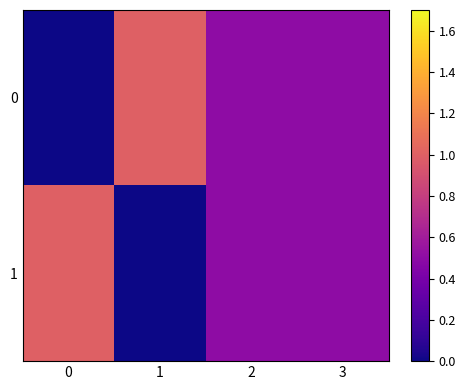

Reading left to right, what are all the values shown in this chart?

0: 0=0.0	1=1.0	2=0.5	3=0.5
1: 0=1.0	1=0.0	2=0.5	3=0.5